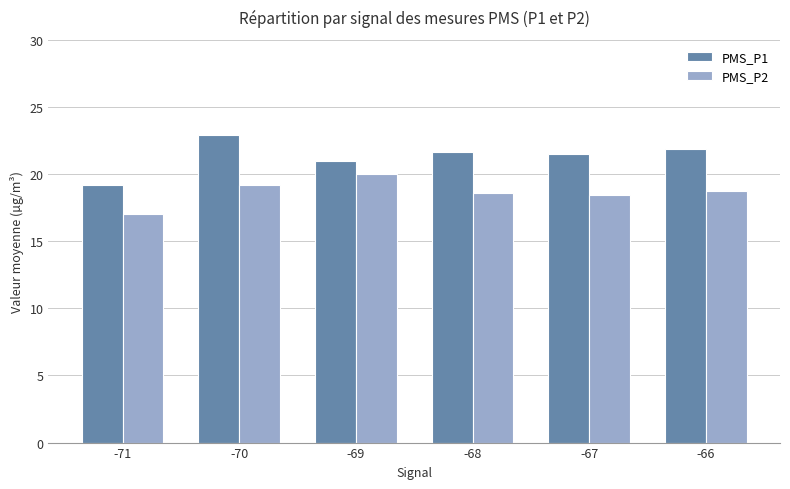

What is the value of the PMS_P1 bar at the 2nd from the left?

22.9